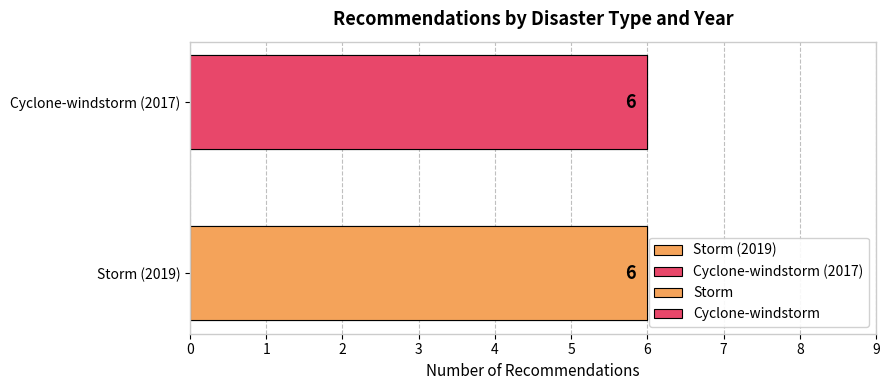

Which series has the largest range (max minus min)?

Storm